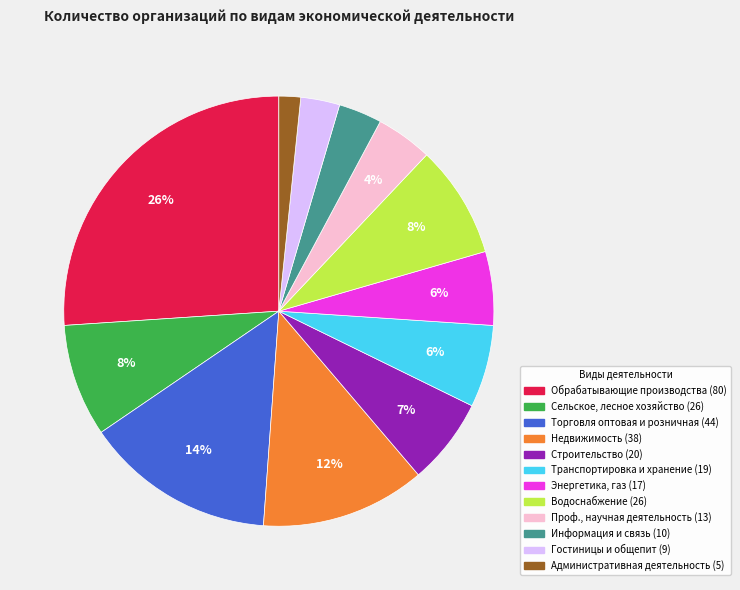

To the nearest percent, what is the difference between the largest and smallest slice percentages?

24%